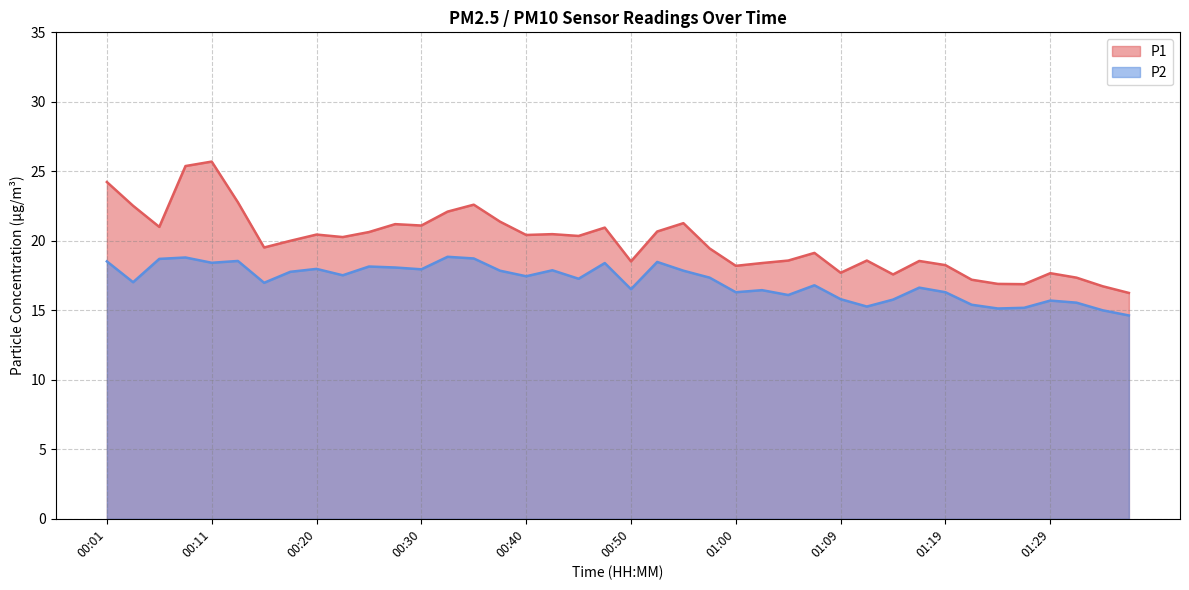

Read the P2 value at 00:30.

17.9